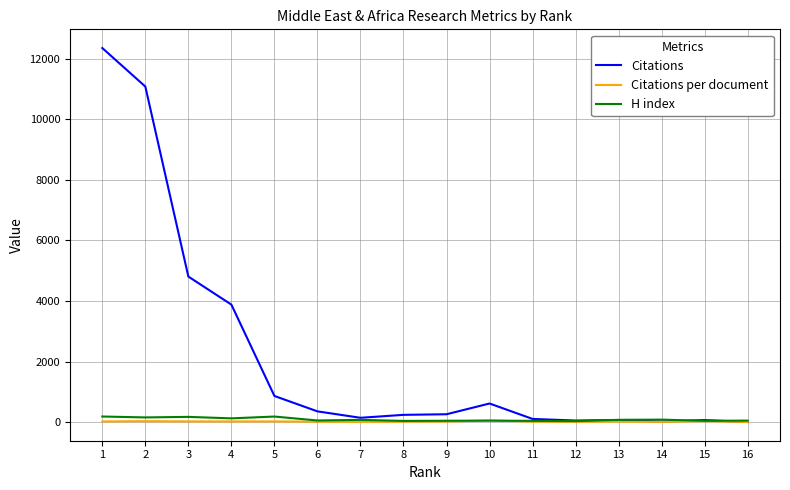

How many lines are shown in the chart?

3